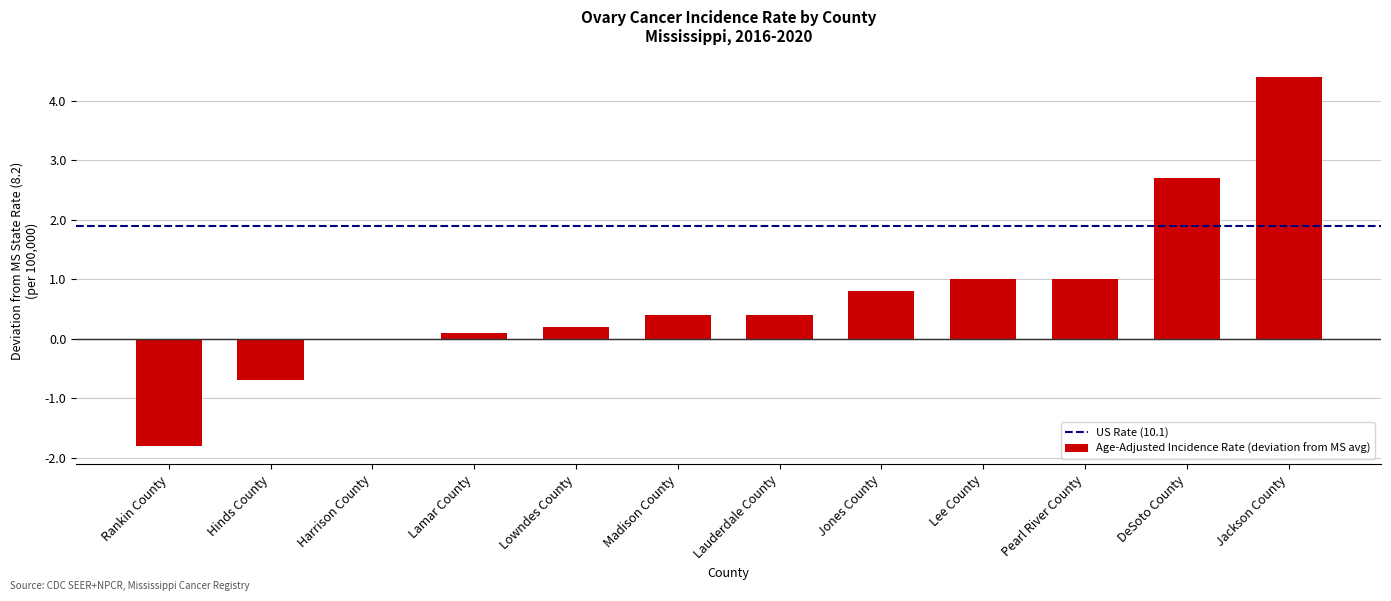

Reading left to right, extract all data points from this chart.

Rankin County=-1.8	Hinds County=-0.7	Harrison County=0.0	Lamar County=0.1	Lowndes County=0.2	Madison County=0.4	Lauderdale County=0.4	Jones County=0.8	Lee County=1.0	Pearl River County=1.0	DeSoto County=2.7	Jackson County=4.4